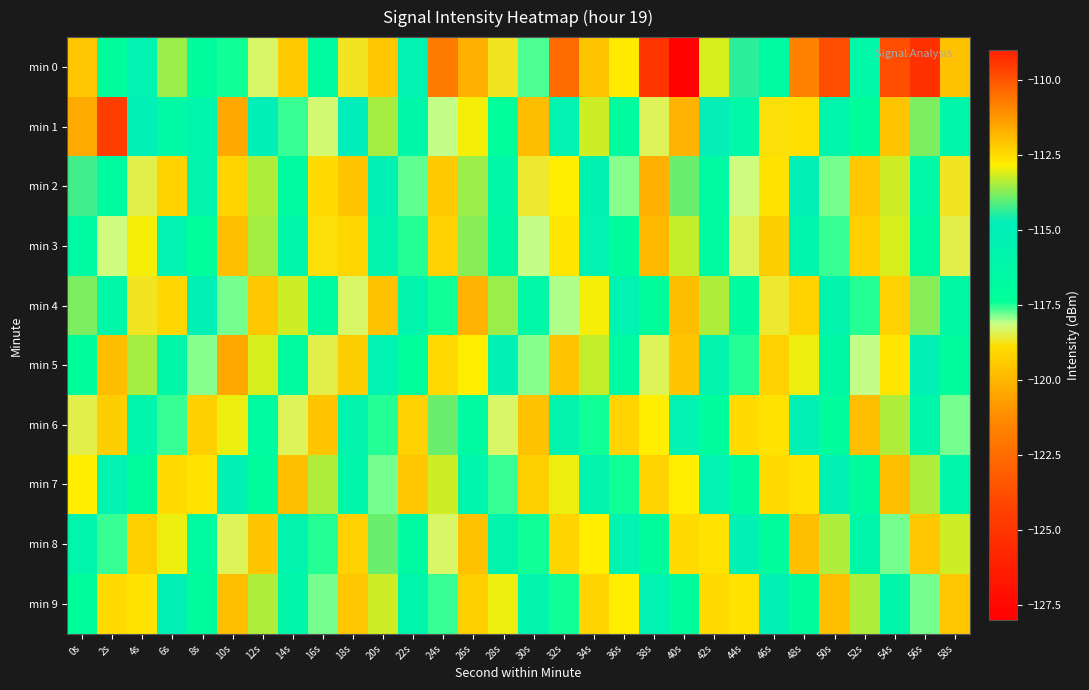

Count the number of data series in this chart.

10